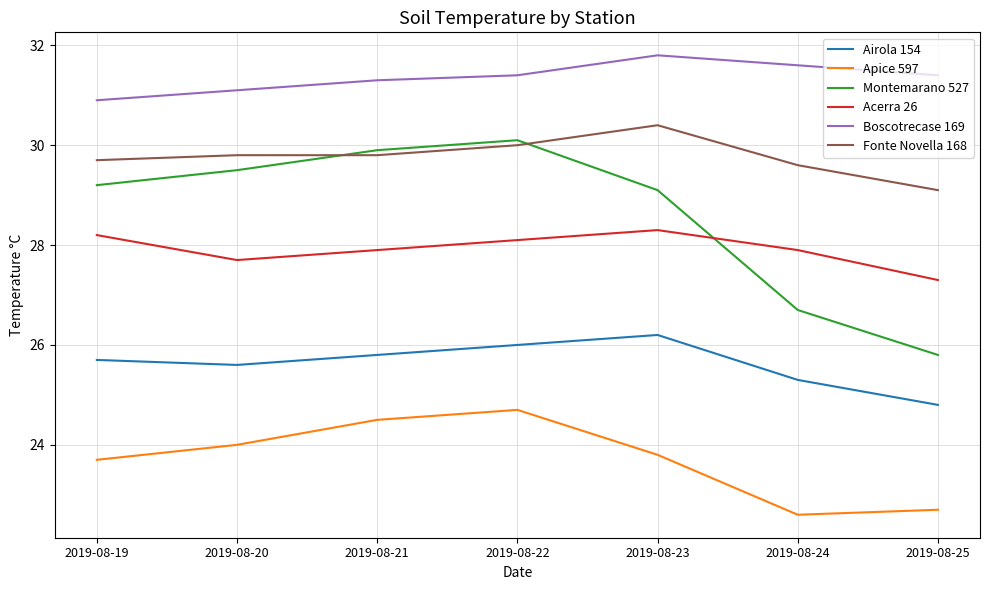

What is the difference between the Airola 154 values at 2019-08-22 and 2019-08-23?

0.2